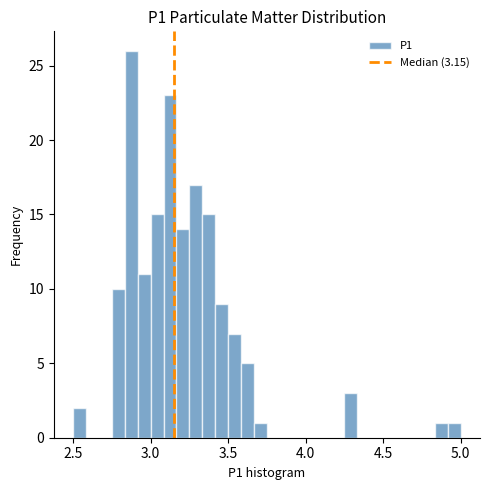

Around what value on the x-axis is the tallest bar? Give the approximate position of its centre, as read against the axis.

2.90